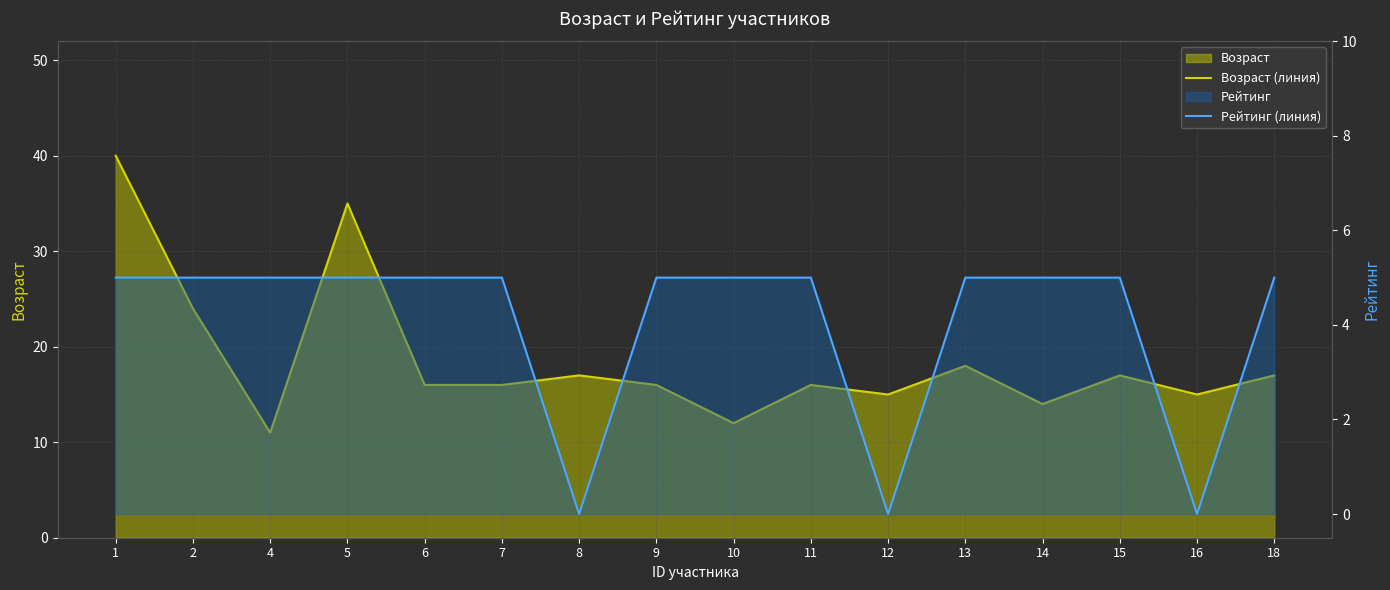

True or false: Возраст (линия) and Рейтинг (линия) intersect in this chart.

False